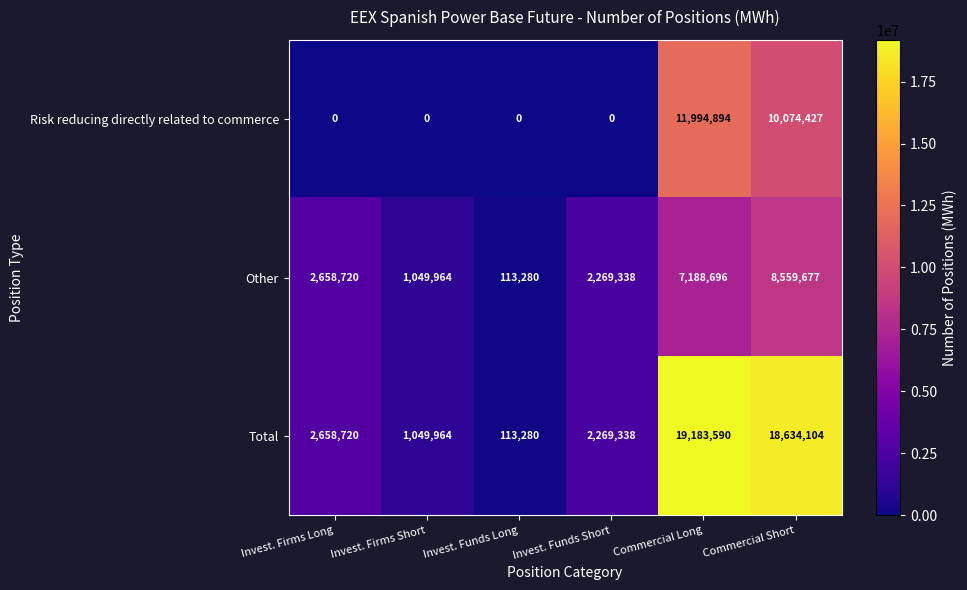

Which series has the largest total across all categories?

Total